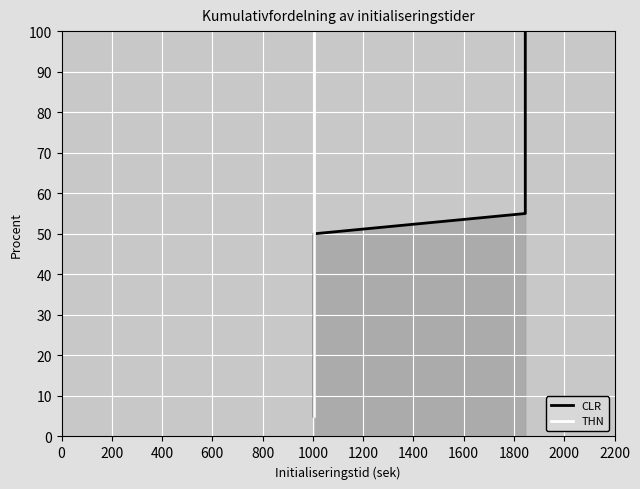

Between 800 and 1600, which series saw the biggest shift?

CLR